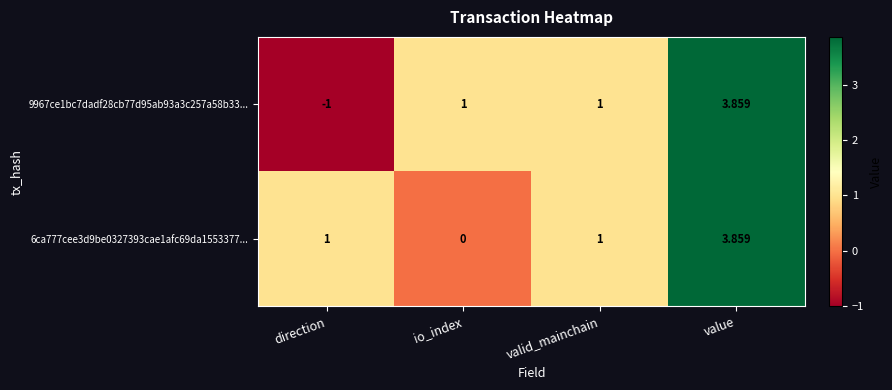

How many data points in 9967ce1bc7dadf28cb77d95ab93a3c257a58b33... are less than 1?

1